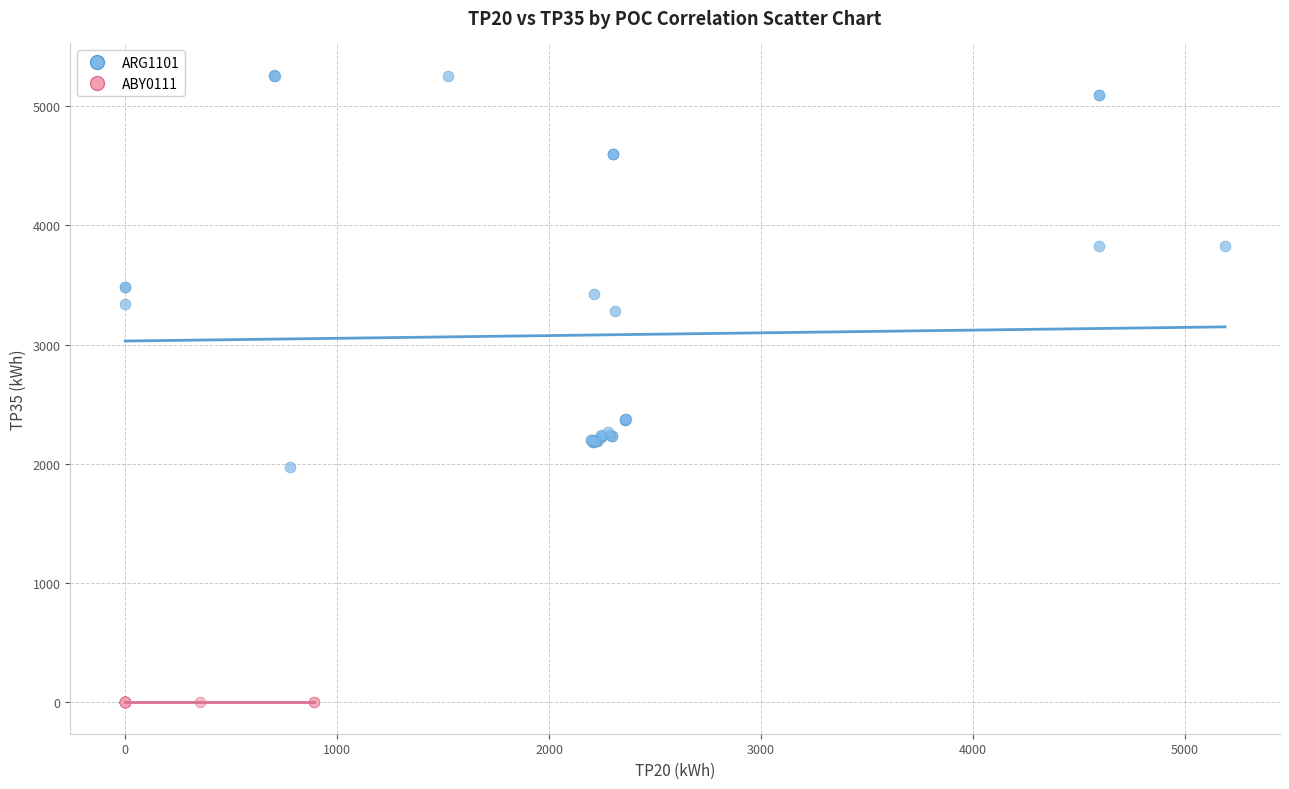

Which series contains the lowest Y value?

ABY0111